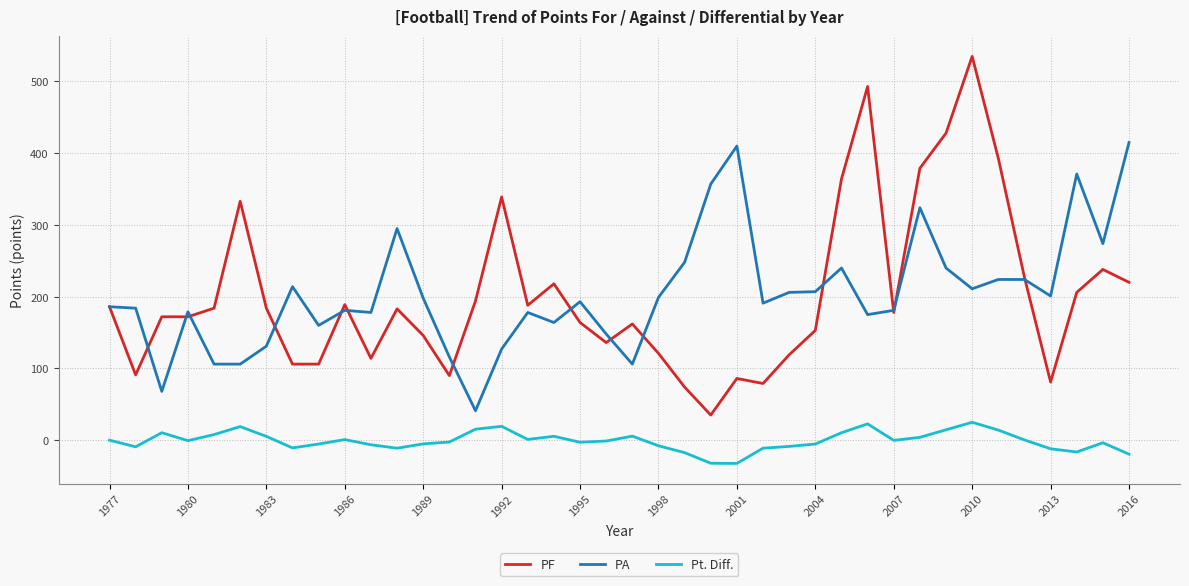

True or false: PA and Pt. Diff. cross at least once.

False